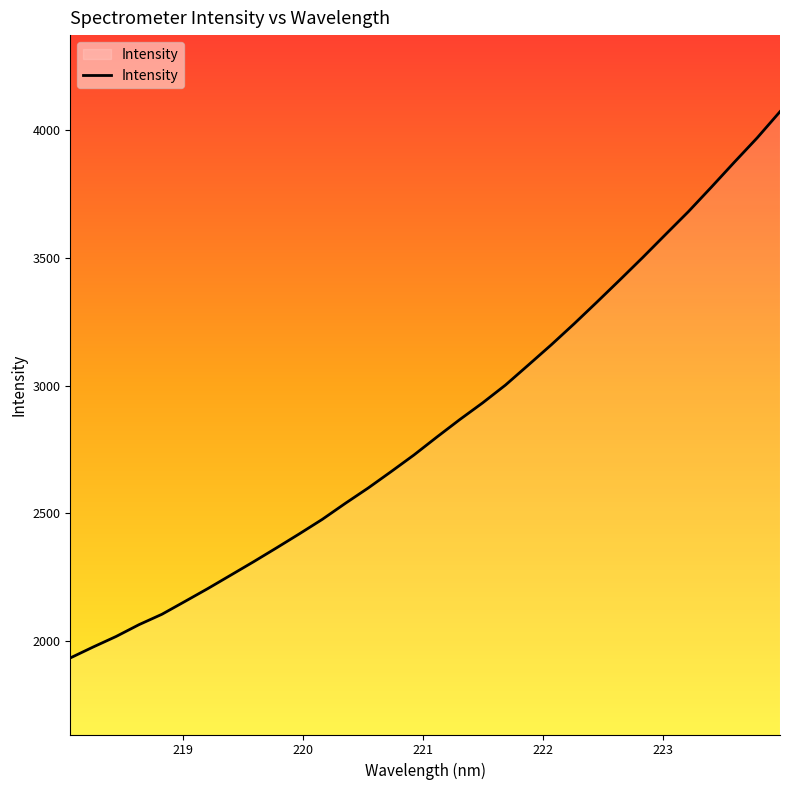

What is the maximum value shown in the chart?

4073.4